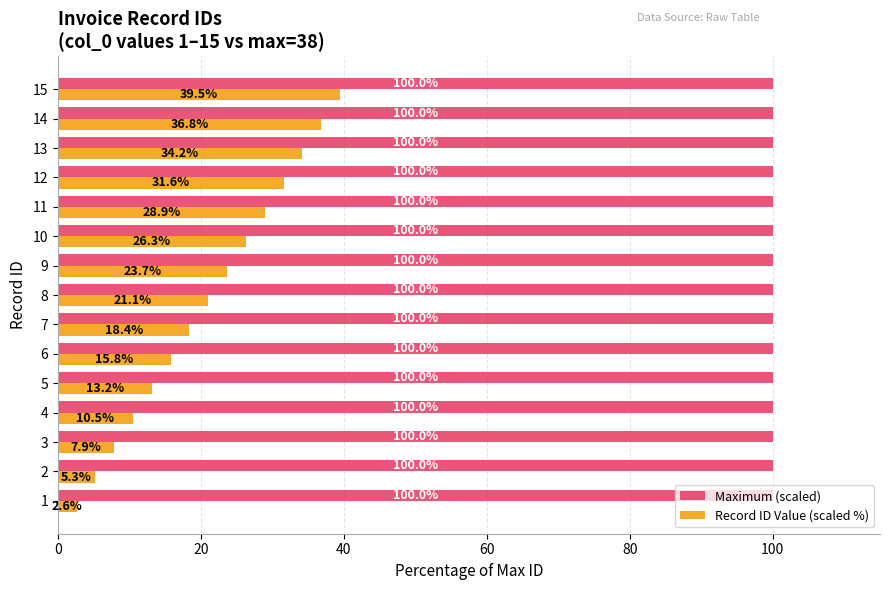

Which category has the highest value in the Record ID Value (scaled %) series?

15